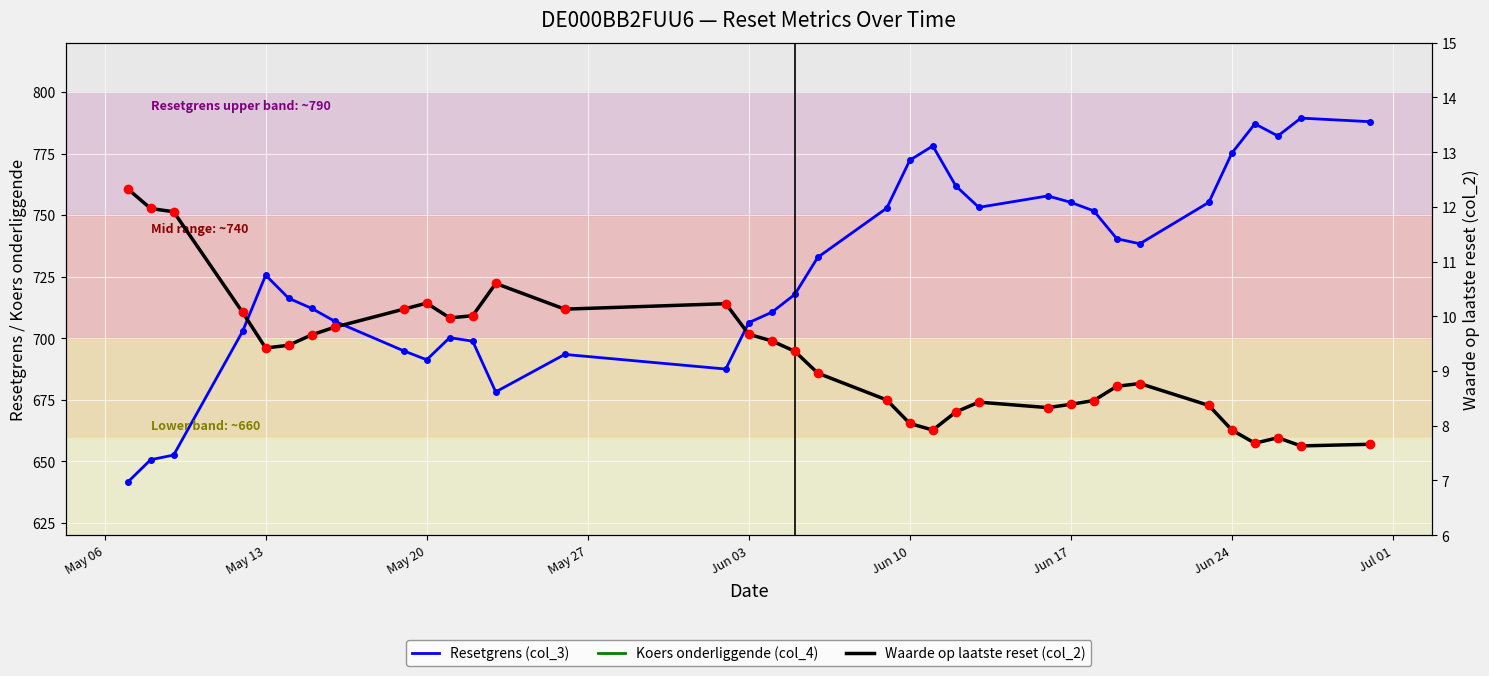

Count the number of categories in the chart.

35